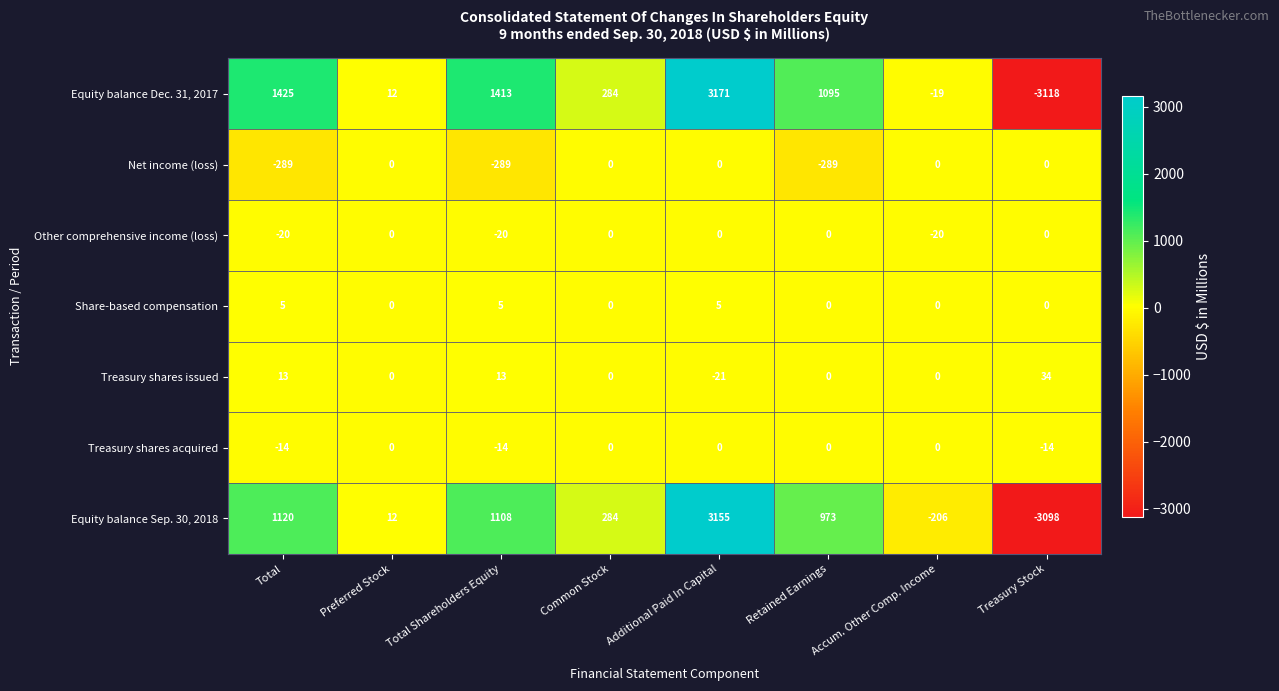

What is the difference between the highest and lowest values at Total Shareholders Equity?

1702